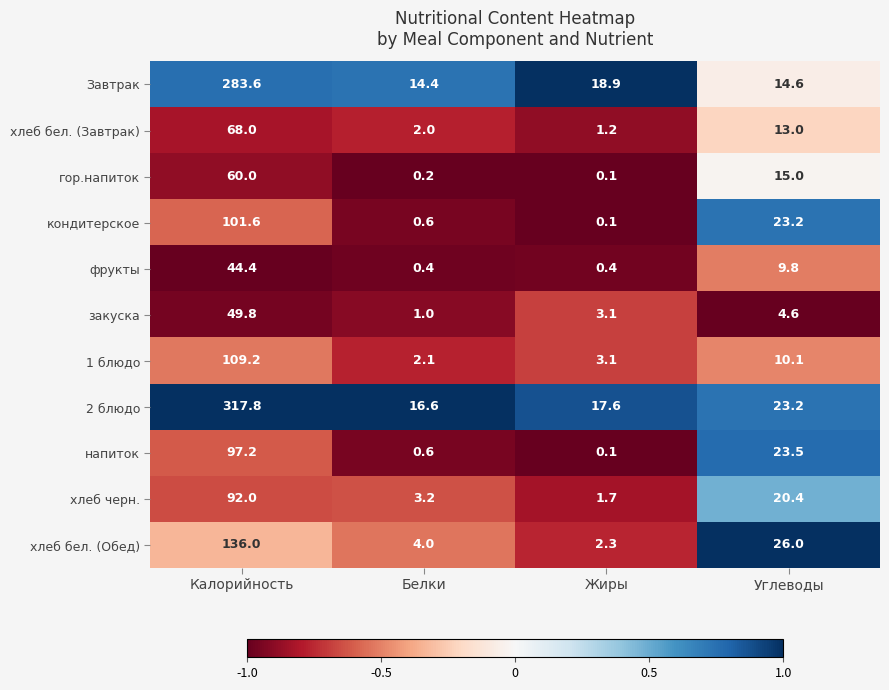

What is the difference between the second highest and minimum values in the напиток series?

23.4